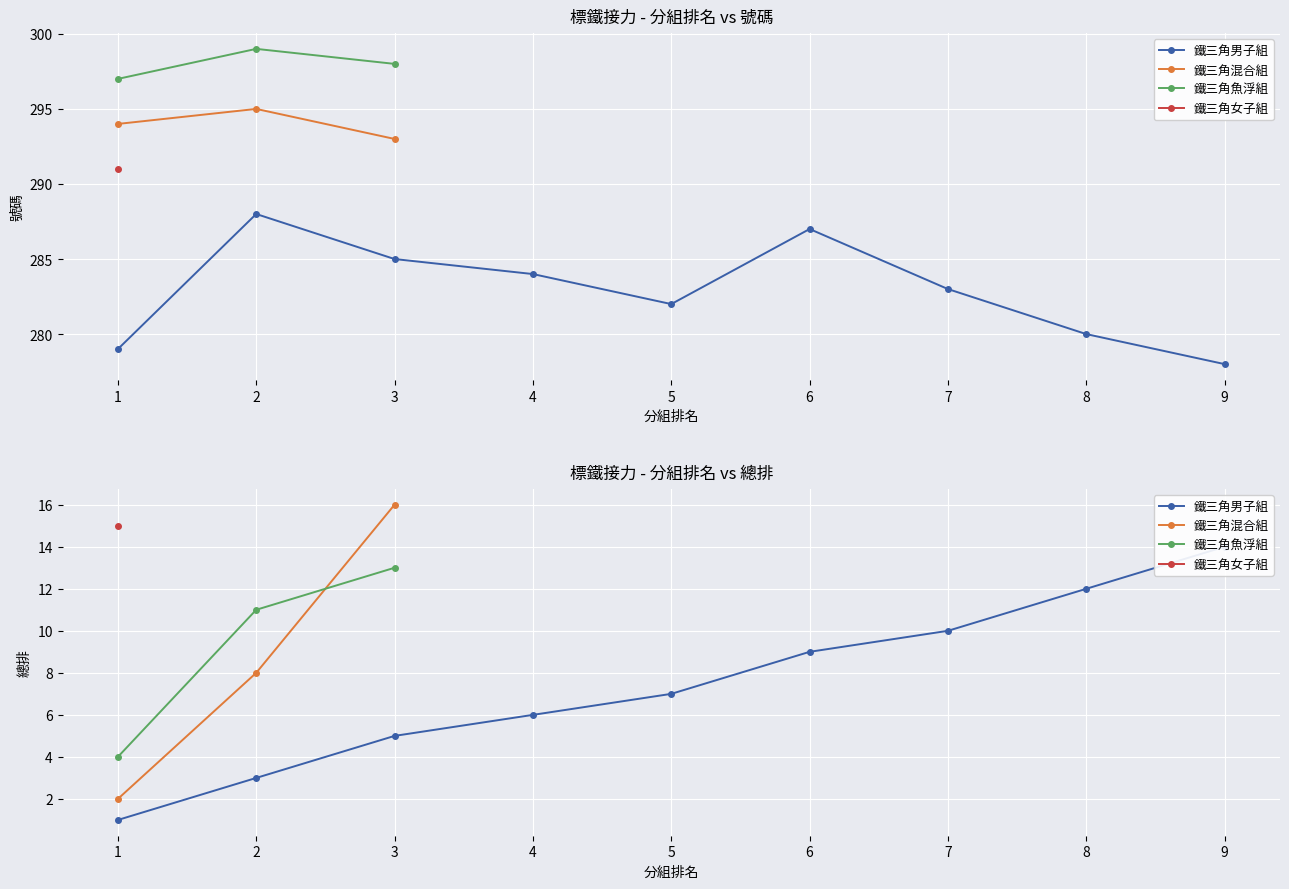

True or false: 總排 and 號碼 intersect in this chart.

False